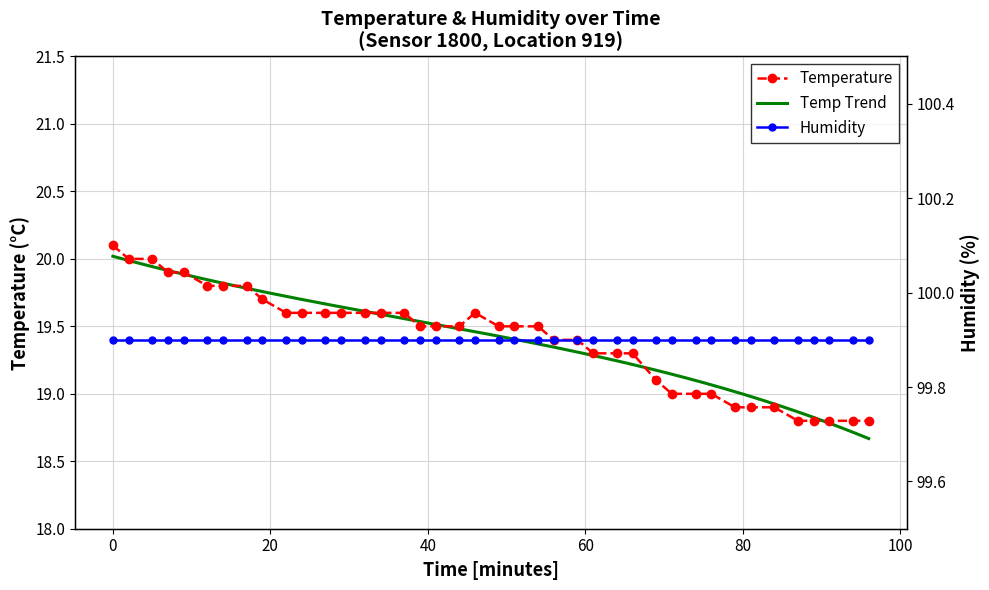

How many categories are shown in the chart?

40